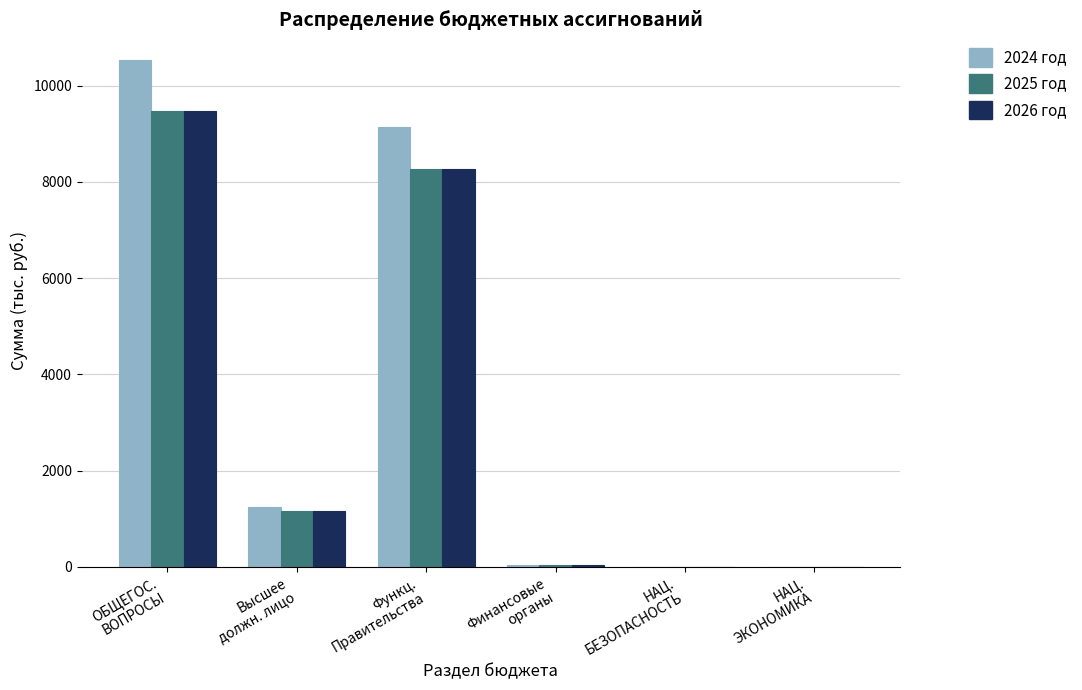

What is the sum of all 2024 год values?

20956.0